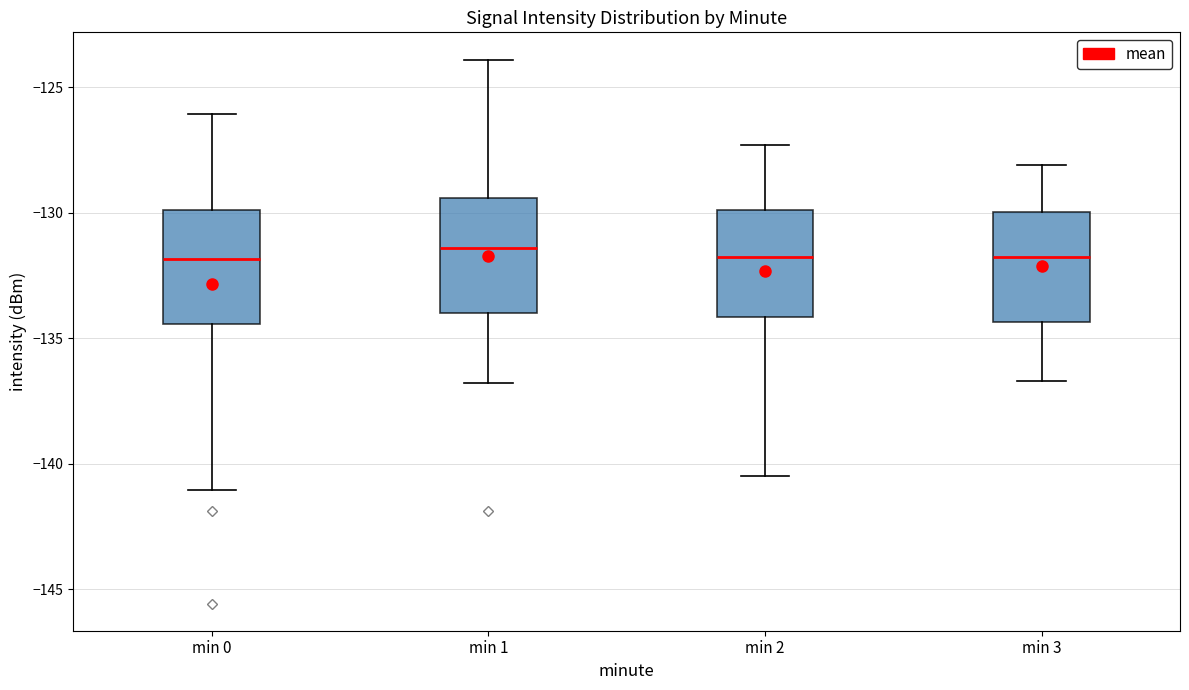

Reading left to right, transcribe this box plot: for each box, give where its median line is, the range the box spans, and where its two whiskers end, as read against the y-axis. The values are not printed on the chart, so give them approximately, as read against the axis.

min 0: median -132.0, box -134.5 to -130.0, whiskers -141.0 to -126.0
min 1: median -131.5, box -134.0 to -129.5, whiskers -137.0 to -124.0
min 2: median -131.5, box -134.0 to -130.0, whiskers -140.5 to -127.5
min 3: median -131.5, box -134.5 to -130.0, whiskers -136.5 to -128.0